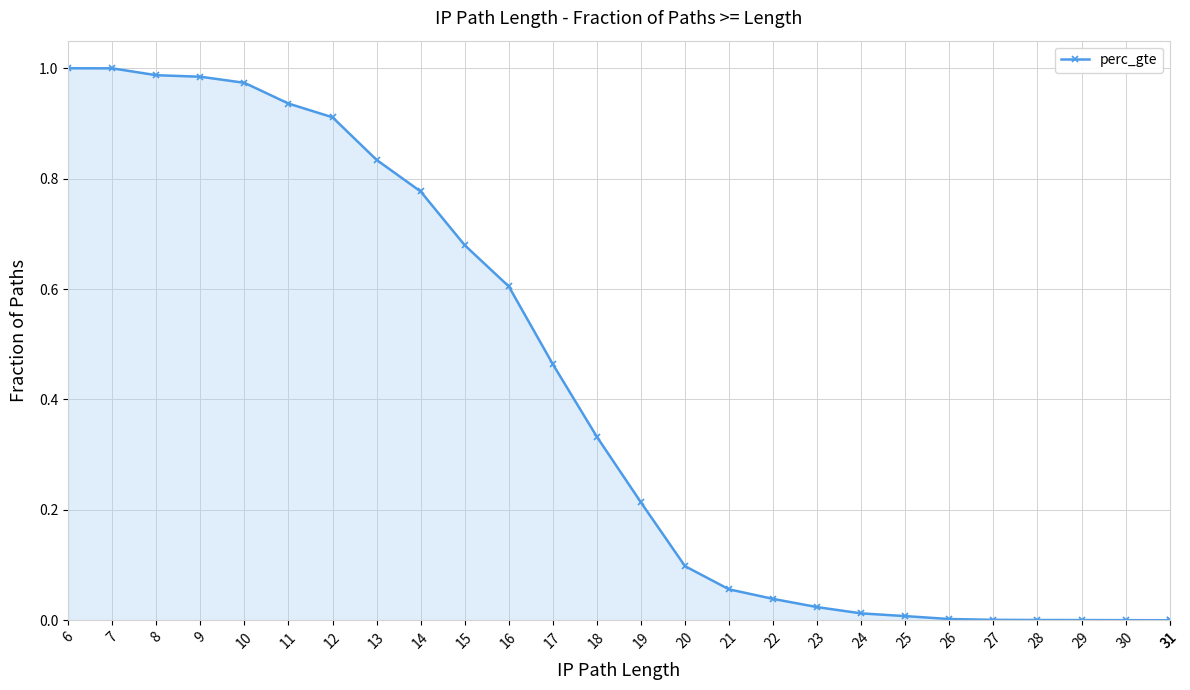

How many lines are shown in the chart?

1